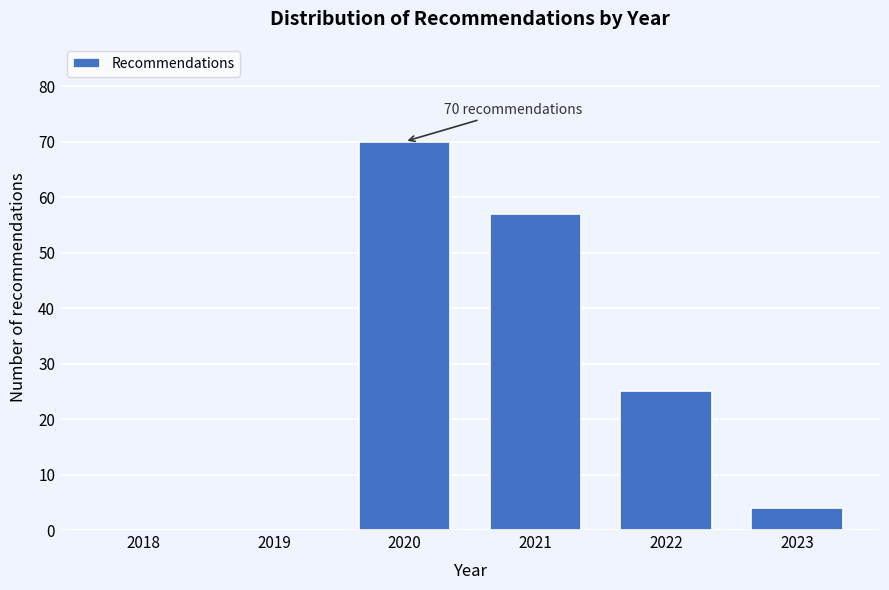

Reading left to right, what are all the values shown in this chart?

2018=0	2019=0	2020=70	2021=57	2022=25	2023=4